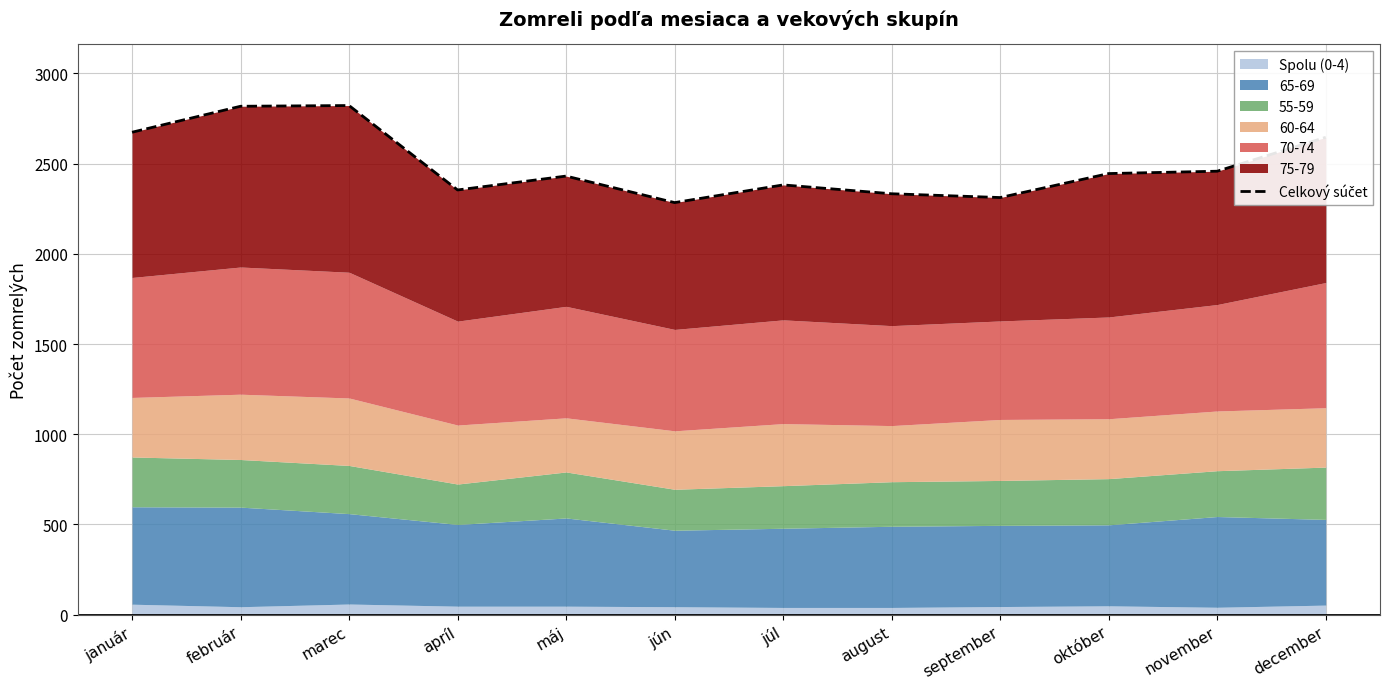

Rank the categories by value from highest to lowest.

marec, február, január, december, november, október, máj, júl, apríl, august, september, jún